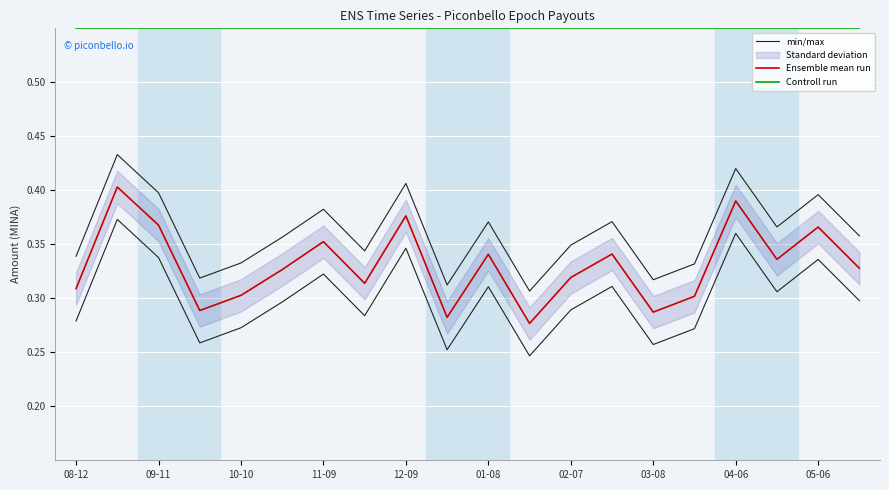

At which label does min/max reach its peak?

09-11